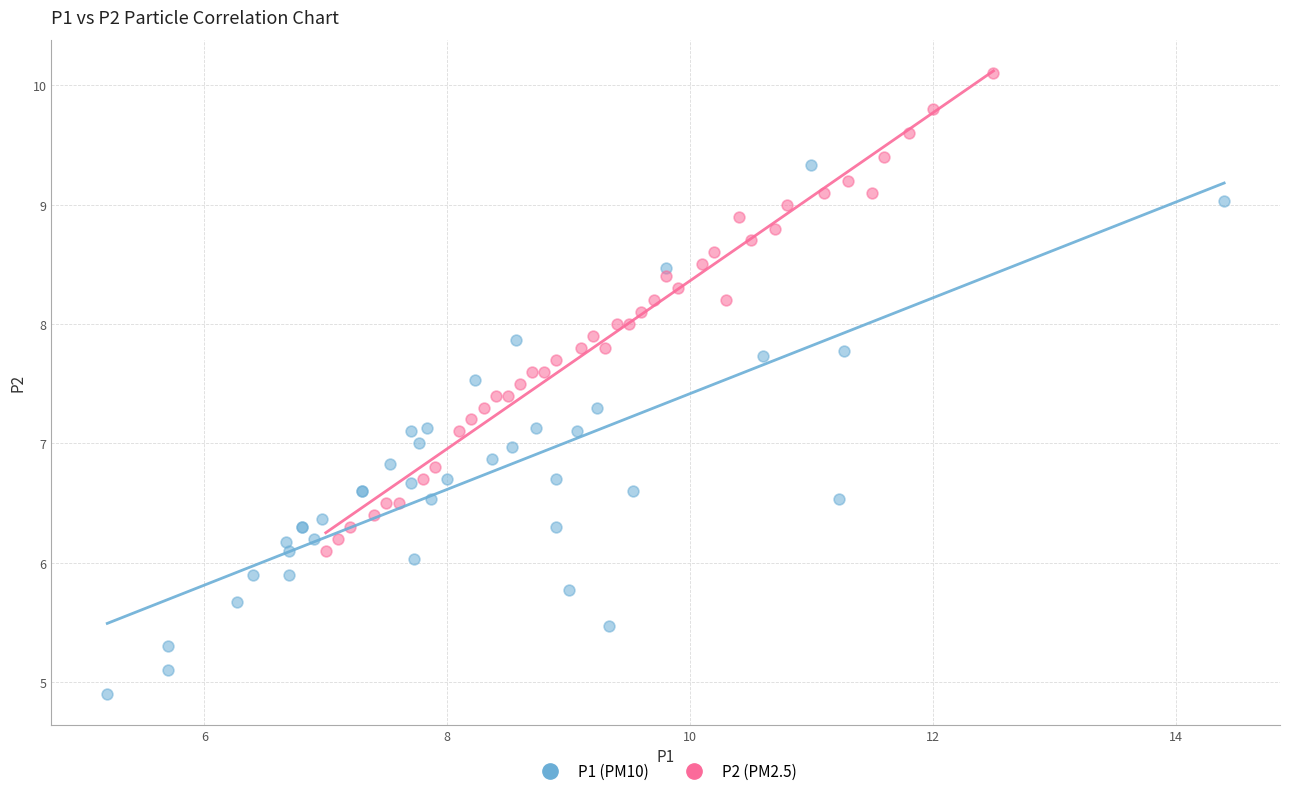

Which series contains the lowest Y value?

P1 (PM10)